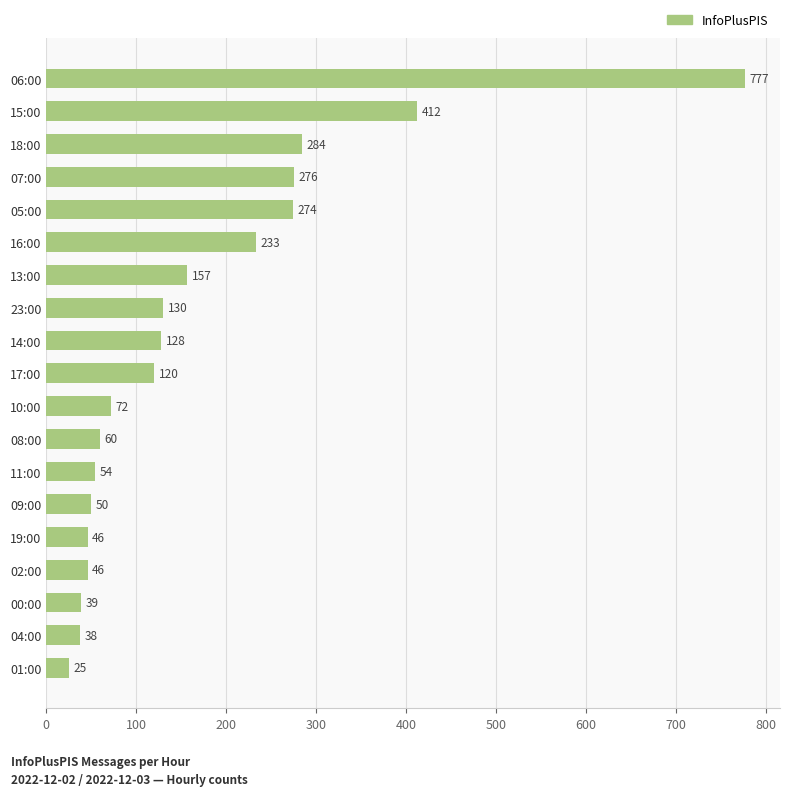

Reading top to bottom, transcribe all the data shown in this chart.

06:00=777	15:00=412	18:00=284	07:00=276	05:00=274	16:00=233	13:00=157	23:00=130	14:00=128	17:00=120	10:00=72	08:00=60	11:00=54	09:00=50	19:00=46	02:00=46	00:00=39	04:00=38	01:00=25